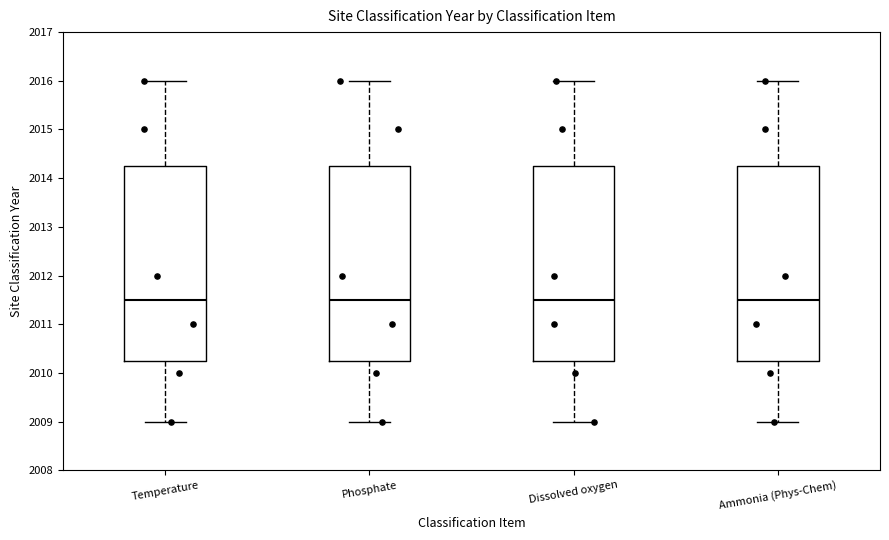

Where does the upper whisker of the box for Phosphate end on the y-axis? The values are not printed on the chart, so give them approximately, as read against the axis.

2016.0